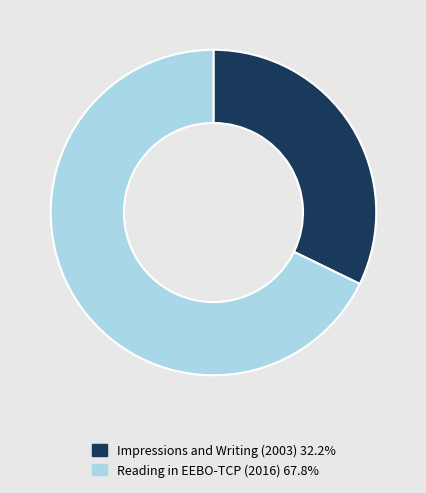

Is there any slice that represents more than half of the pie?

Yes